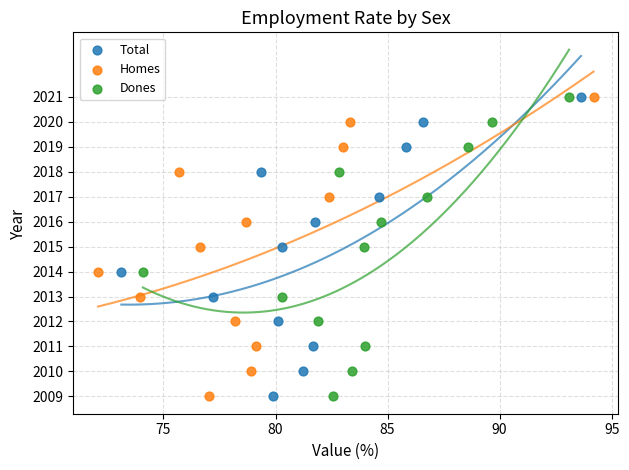

What are all the series names shown in the legend?

Total, Homes, Dones